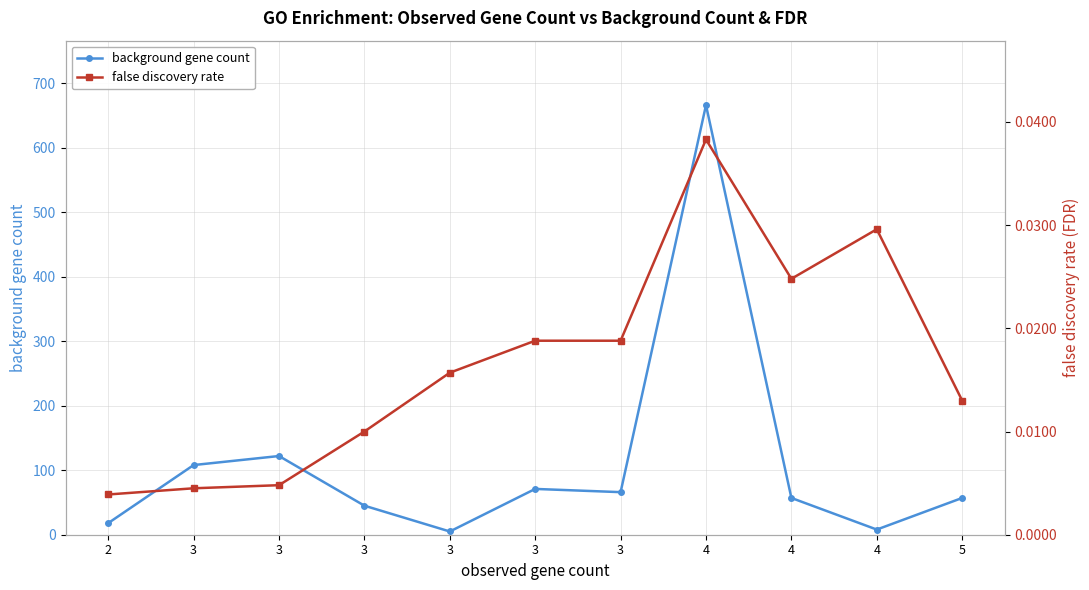

The background gene count series shows 71.0 at 3. True or false?

True